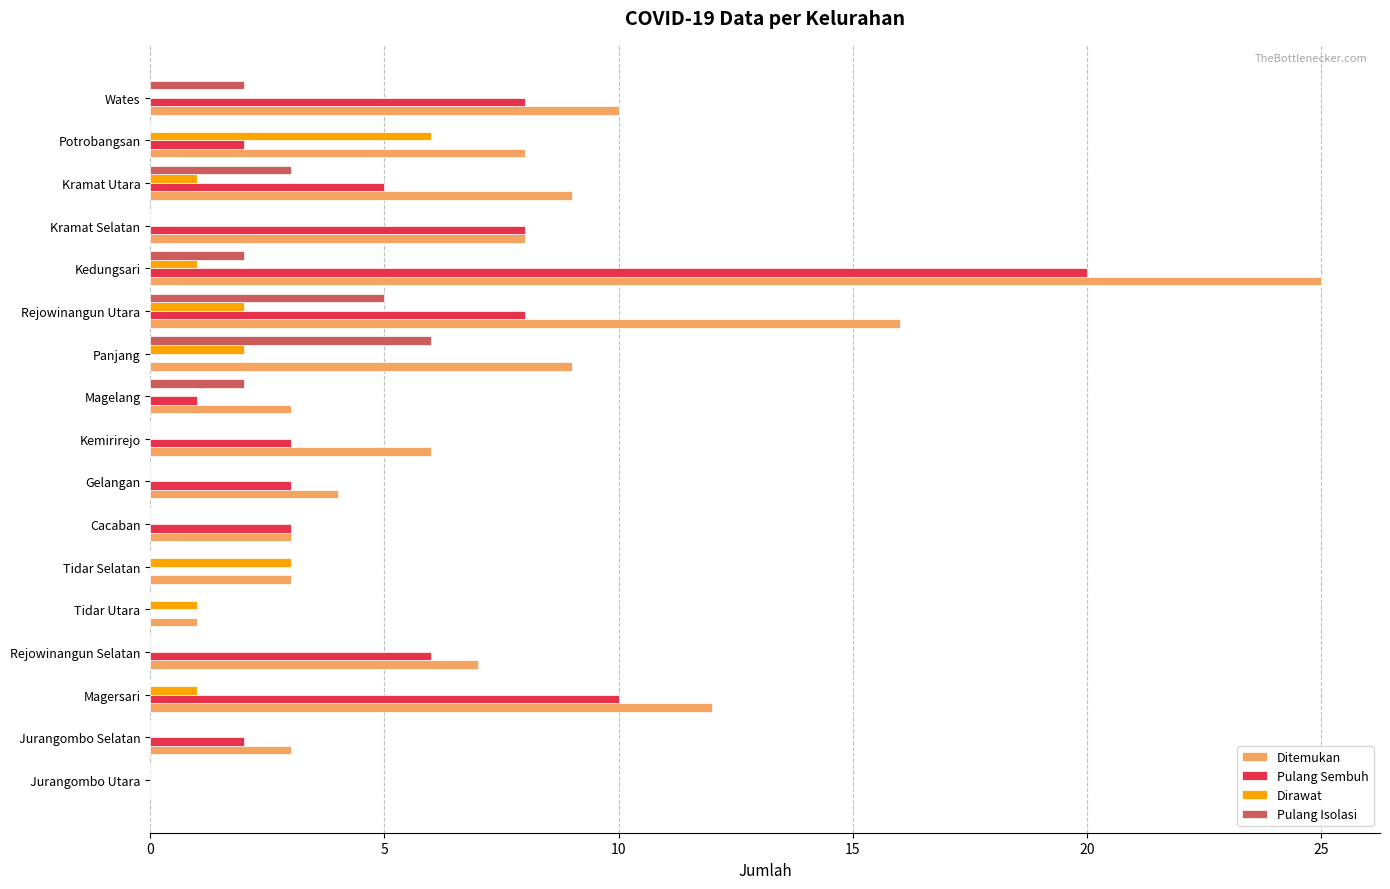

Which series has the largest total across all categories?

Ditemukan